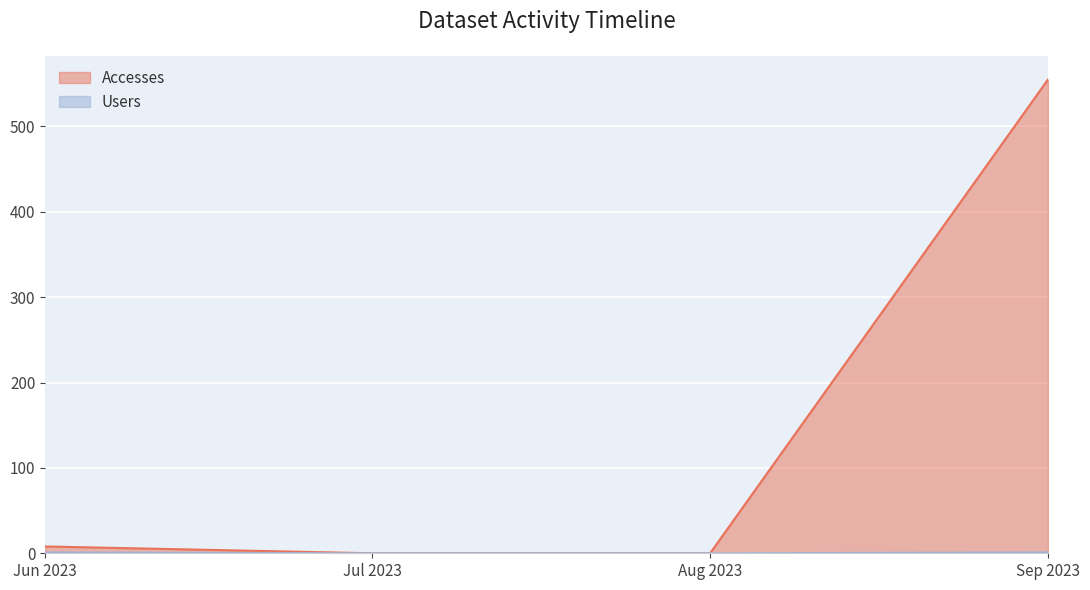

Is it true that Accesses equals 0 at Aug 2023?

True